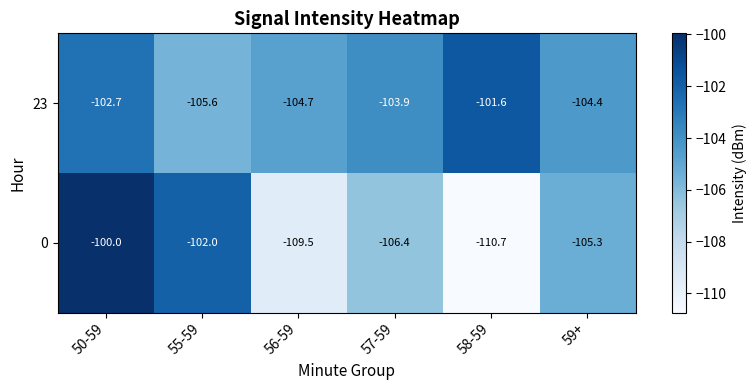

What is the sum of all 0 values?

-633.9